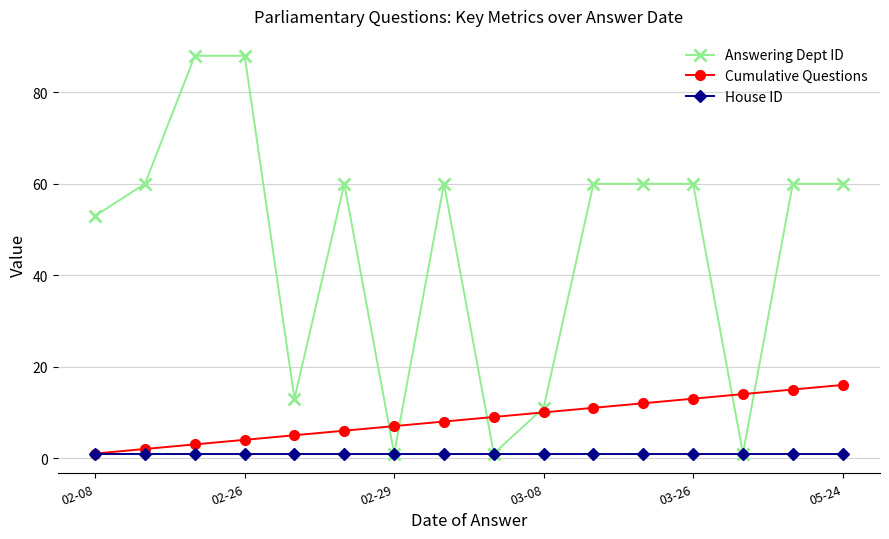

How many distinct data groups are displayed?

3